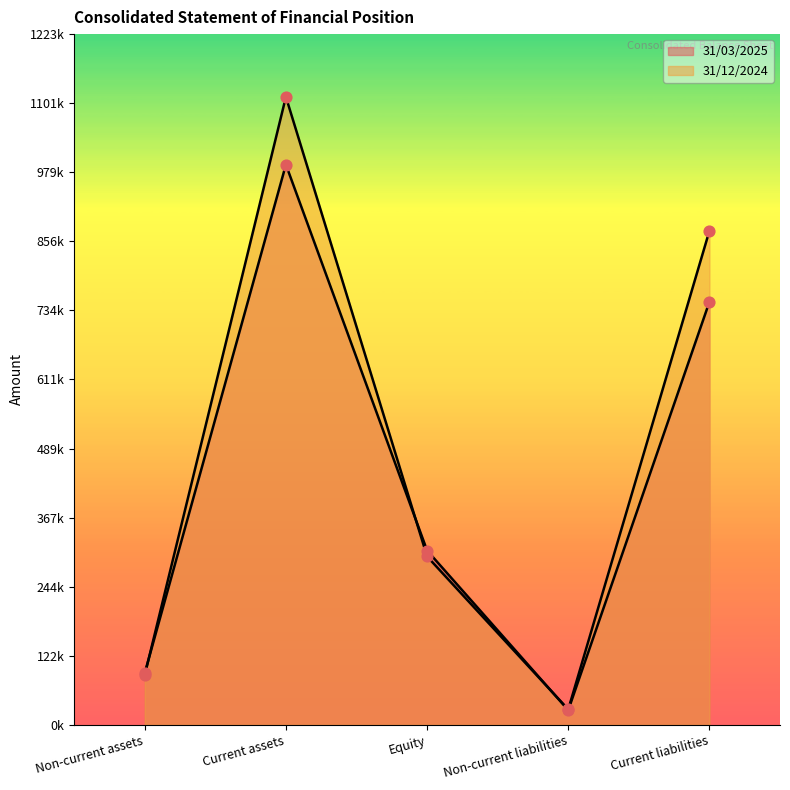

Which series reaches the minimum Y coordinate?

31/03/2025